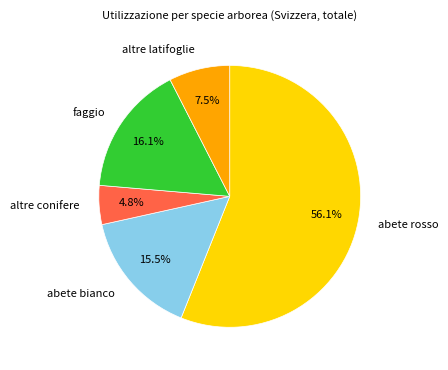

Count the number of slices in the pie.

5